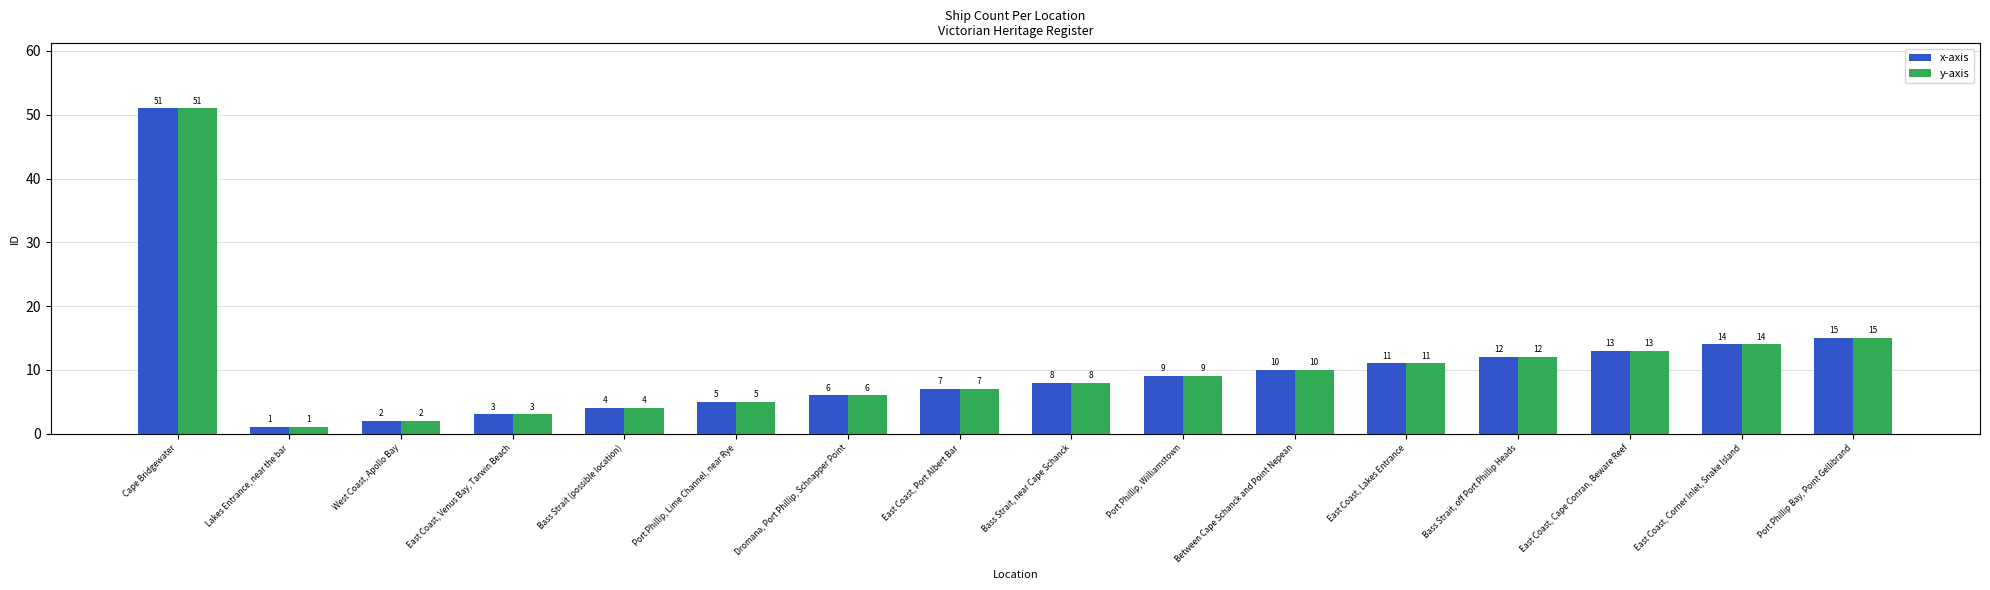

What is the approximate value of y-axis at Dromana, Port Phillip, Schnapper Point, to the nearest 5?

5